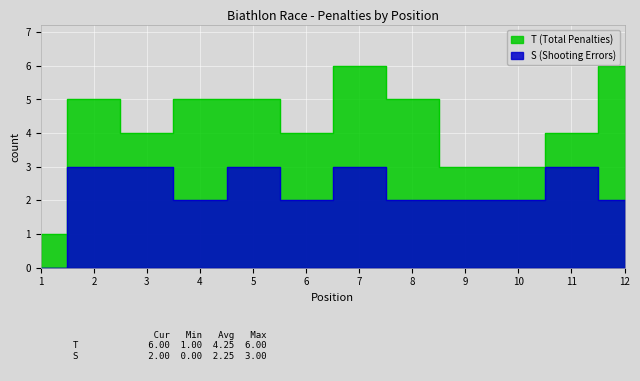

Which label corresponds to the smallest value in the chart?

1